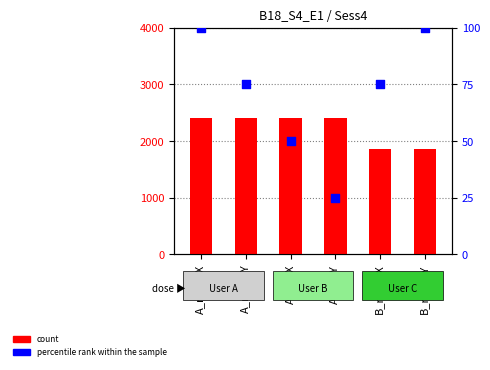

Which series has the largest total across all categories?

count